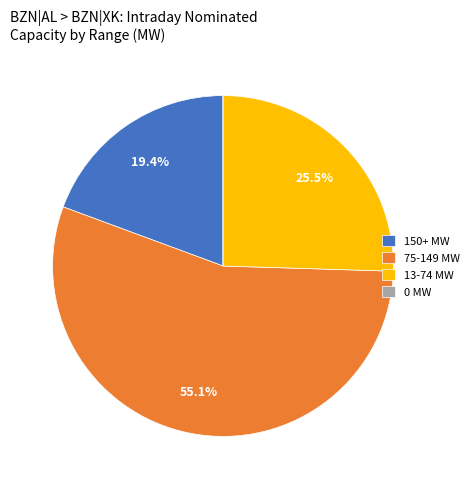

Approximately how many times larger is the value at 150+ MW compared to 75-149 MW?

0.4